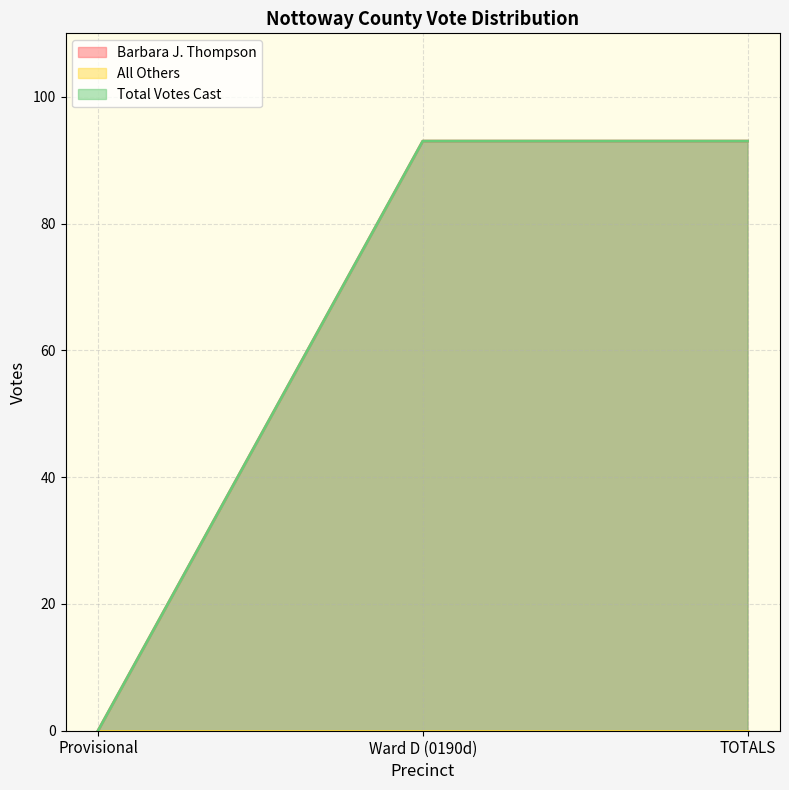

Which series has the largest total across all categories?

Barbara J. Thompson